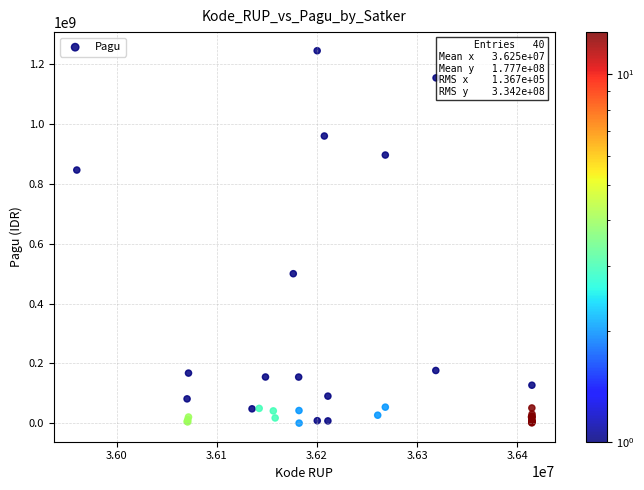

What Y value in the scatter plot is closest to 622840000?

499932000